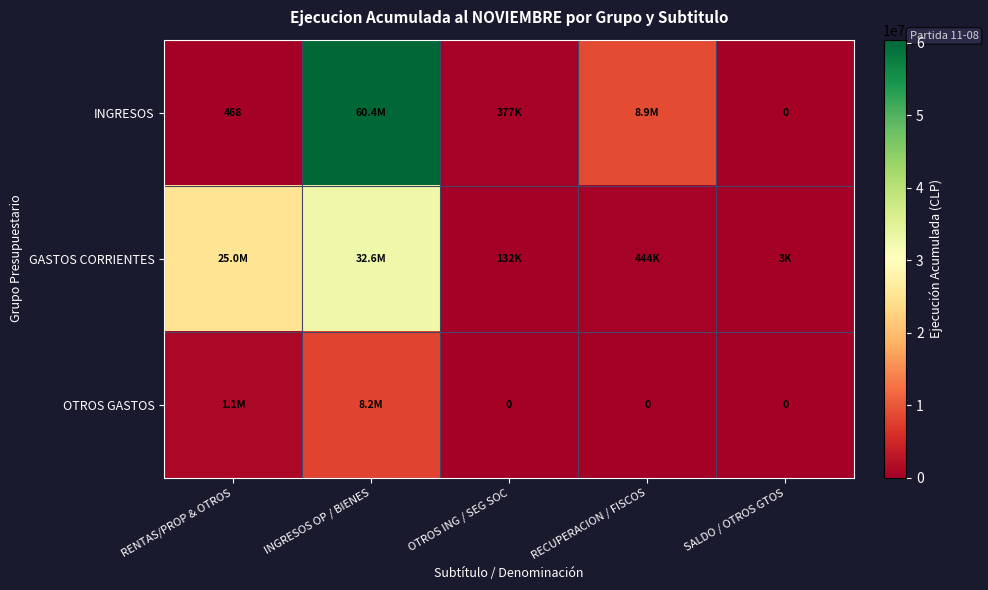

Is the value of INGRESOS at RECUPERACION / FISCOS greater than the value of GASTOS CORRIENTES at RENTAS/PROP & OTROS?

No